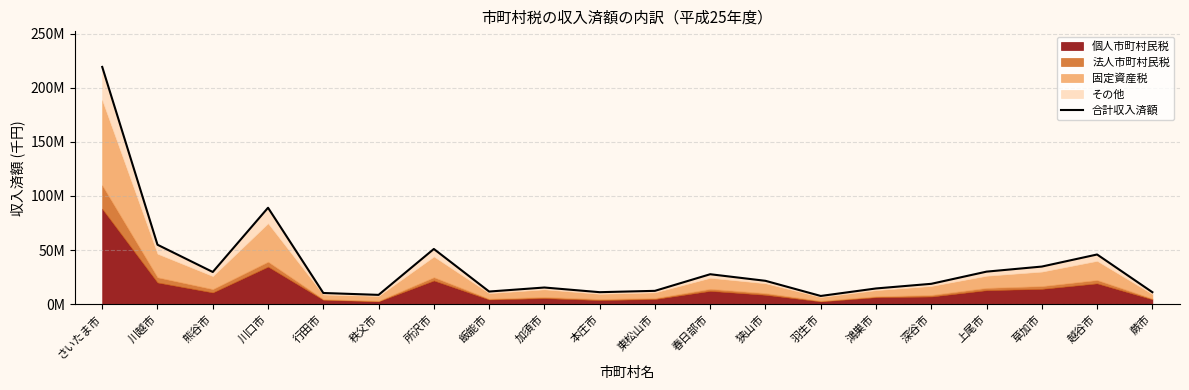

Reading left to right, list all the values displayed in this chart.

さいたま市=219191295	川越市=54912565	熊谷市=29732522	川口市=89085479	行田市=10326074	秩父市=8582976	所沢市=50992399	飯能市=11668462	加須市=15382172	本庄市=11072897	東松山市=12308473	春日部市=27656854	狭山市=21571824	羽生市=7581586	鴻巣市=14511689	深谷市=18801681	上尾市=30058392	草加市=34741478	越谷市=45894632	蕨市=11062844